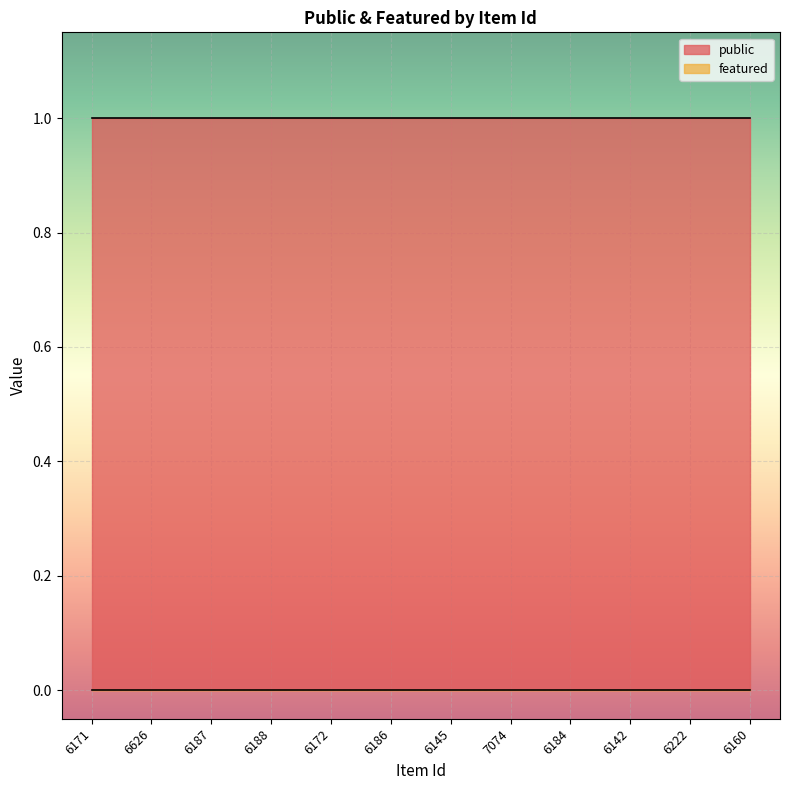

What is the label of the 1st point from the left?

6171